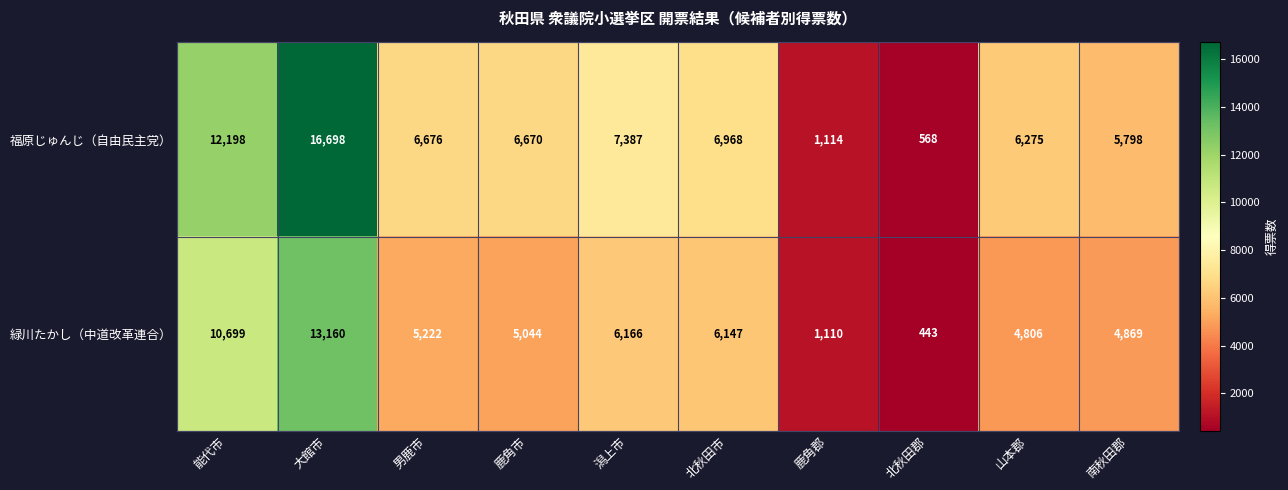

At which category is the sum across all series the highest?

大館市